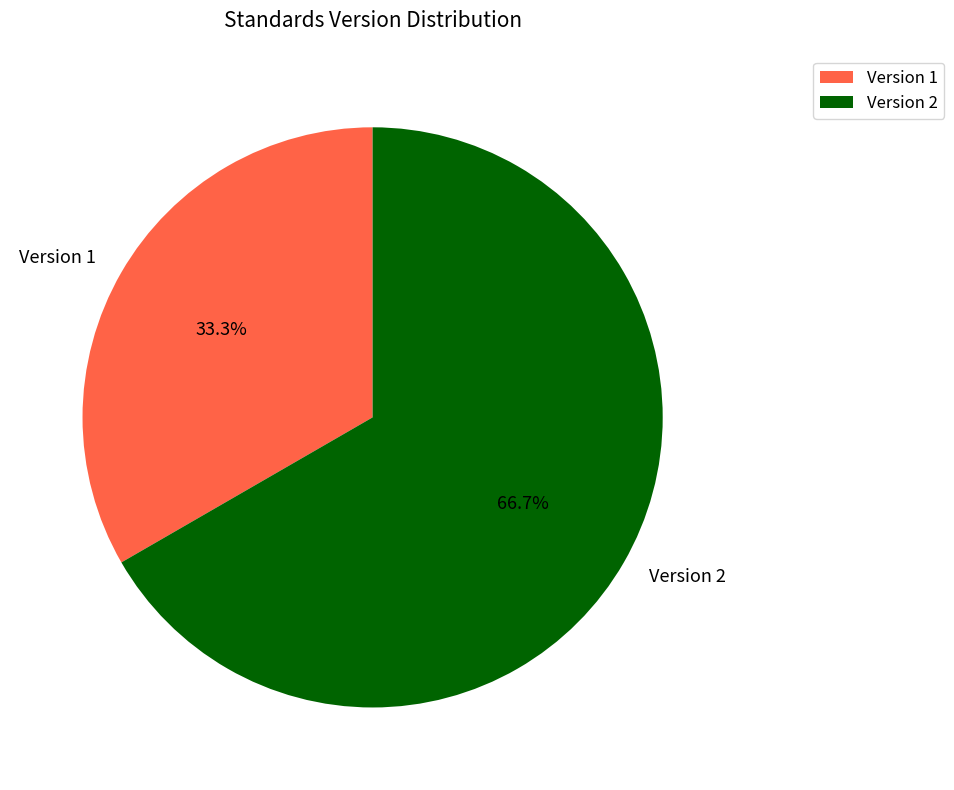

Is there any slice that represents more than half of the pie?

Yes